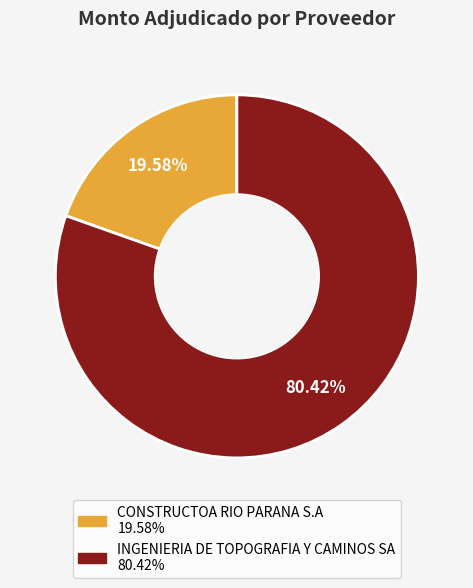

To the nearest percent, what percentage of the pie is INGENIERIA DE TOPOGRAFIA Y CAMINOS SA?

80%